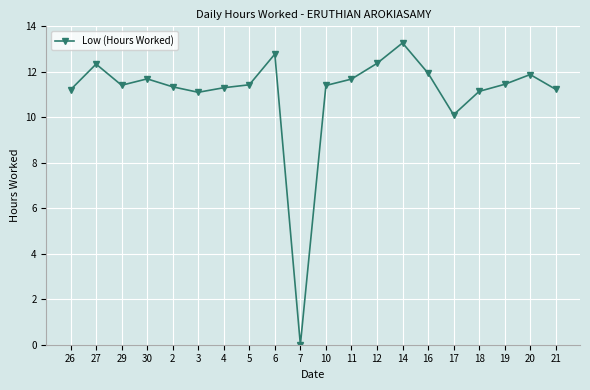

What is the label of the 17th point from the left?

18